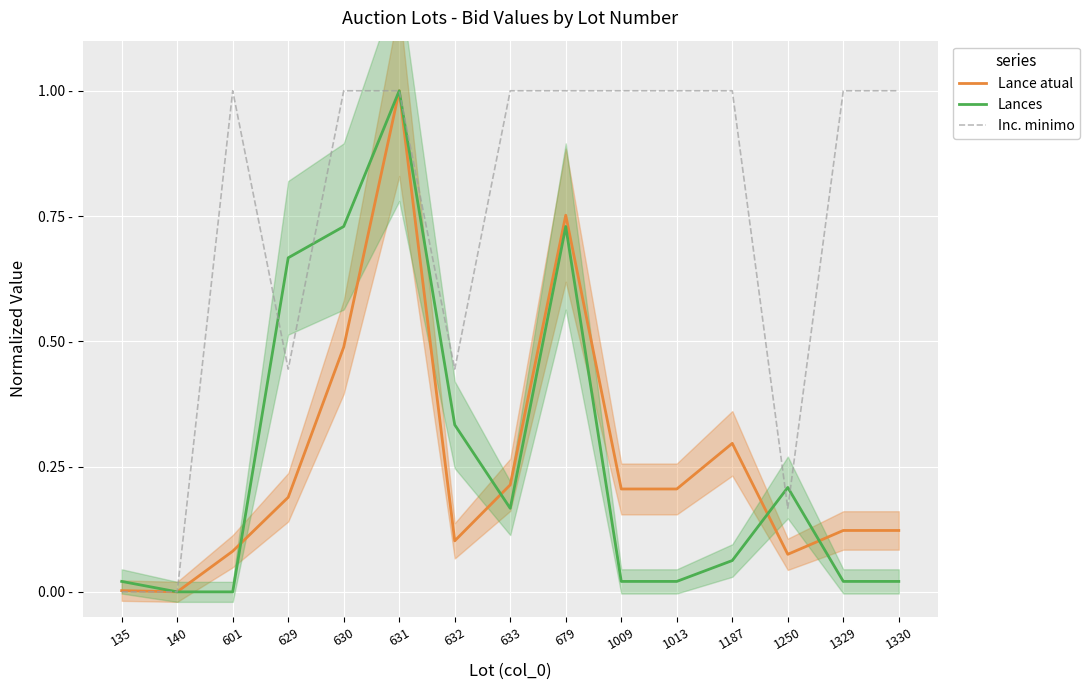

Which label corresponds to the largest value in the chart?

631